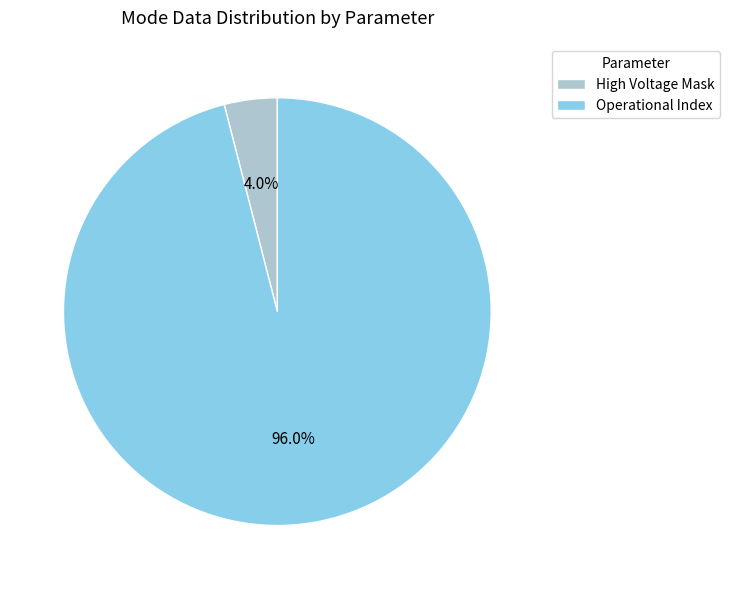

Rank the categories by value from highest to lowest.

Operational Index, High Voltage Mask